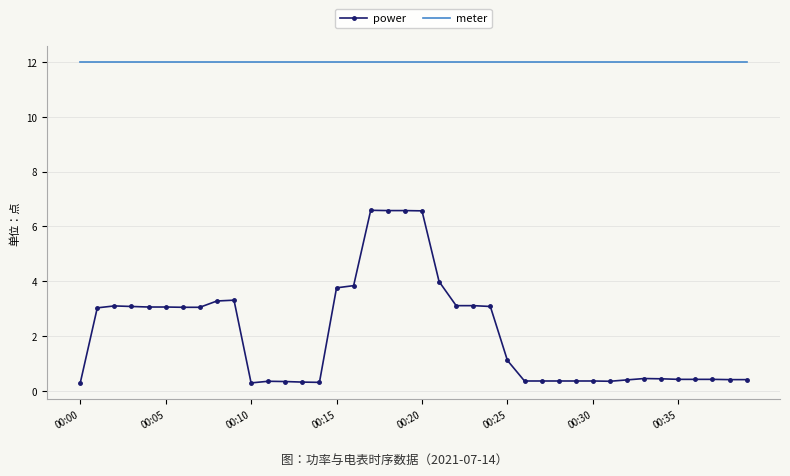

True or false: meter and power cross at least once.

False